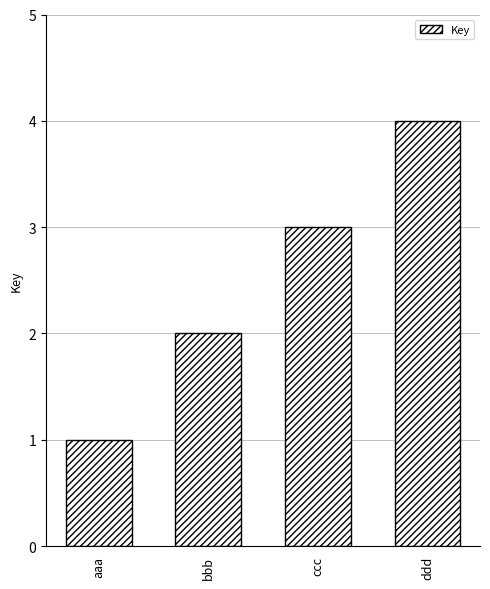

The chart shows a value of 2 at ddd. True or false?

False